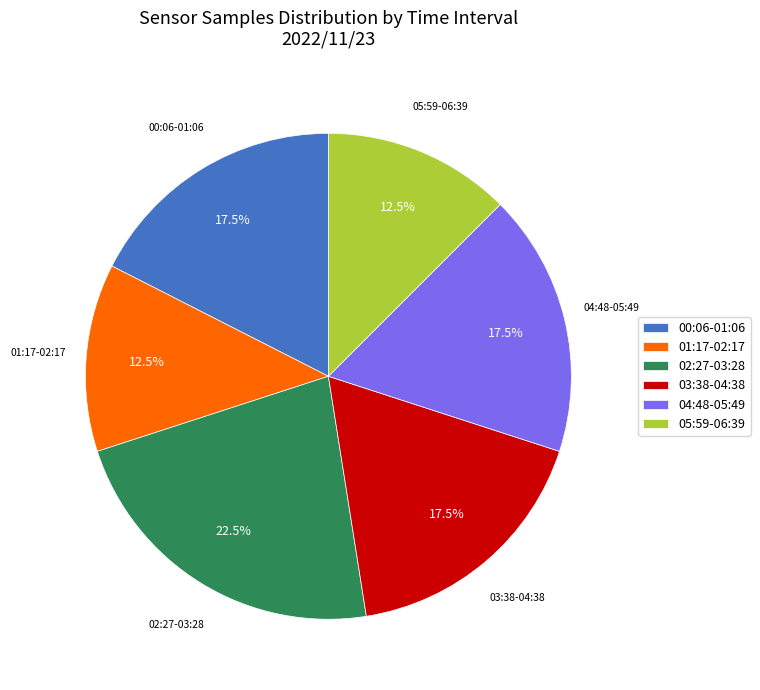

Approximately how many times larger is the value at 02:27-03:28 compared to 05:59-06:39?

1.8